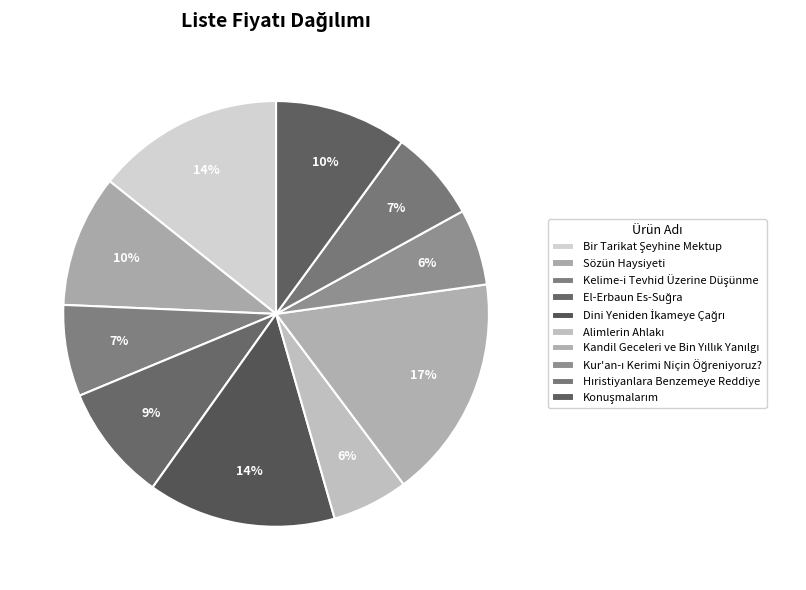

Count the number of slices in the pie.

10